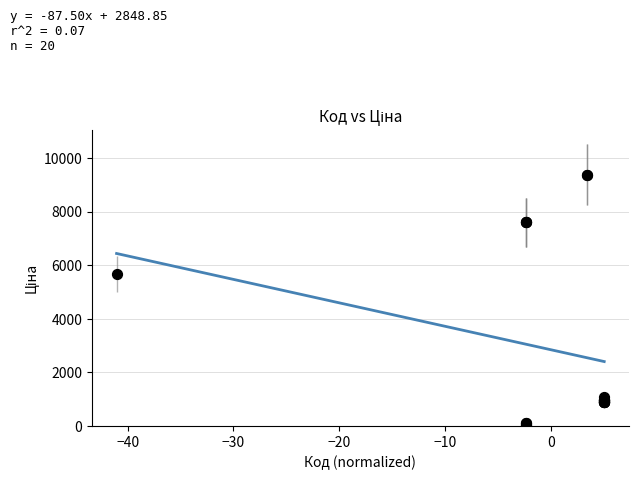

What Y value in the scatter plot is closest to 4720?

5673.8